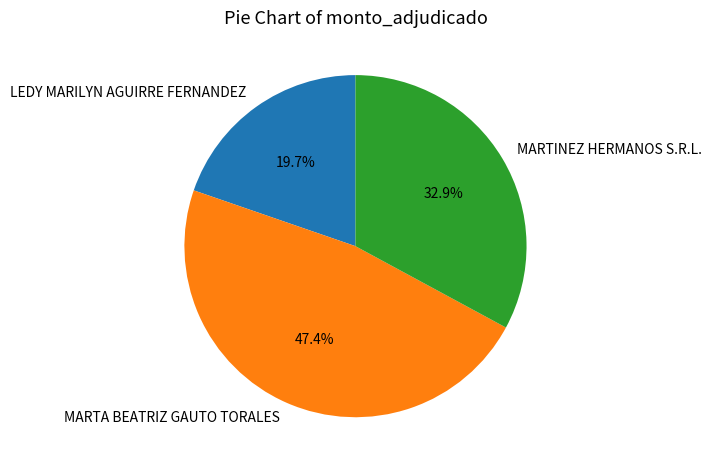

Is MARTINEZ HERMANOS S.R.L. the majority of the pie?

No